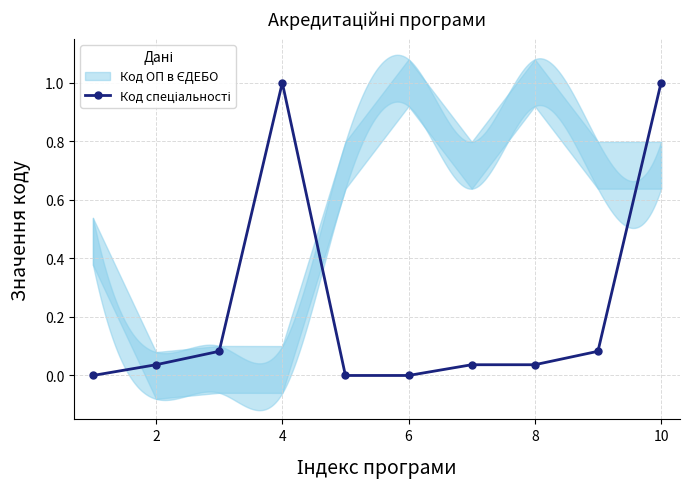

What is the average value?

0.2